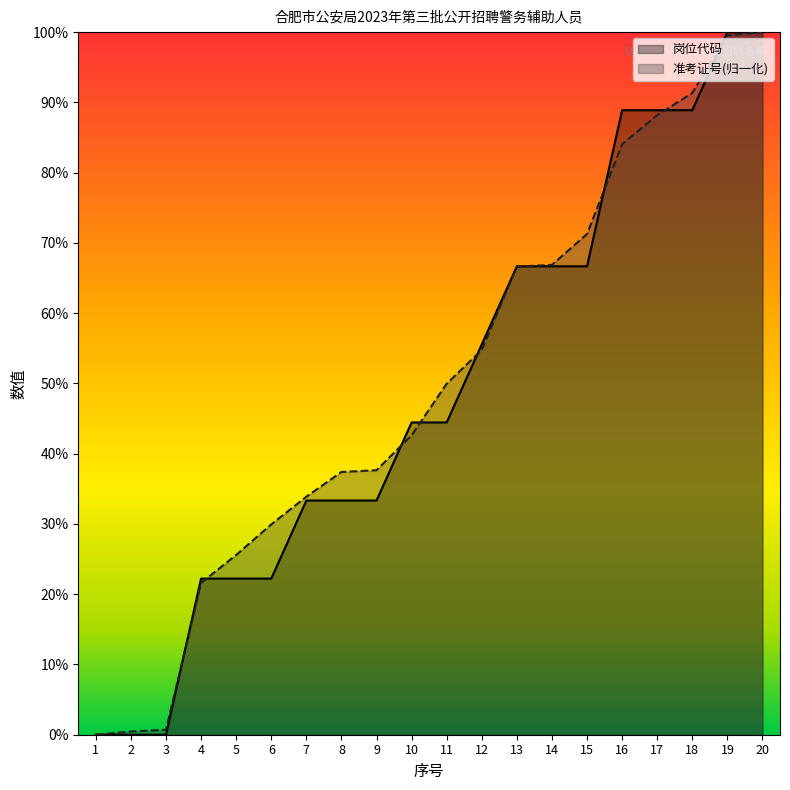

True or false: 岗位代码 has a value of 88.9 at 16.

True